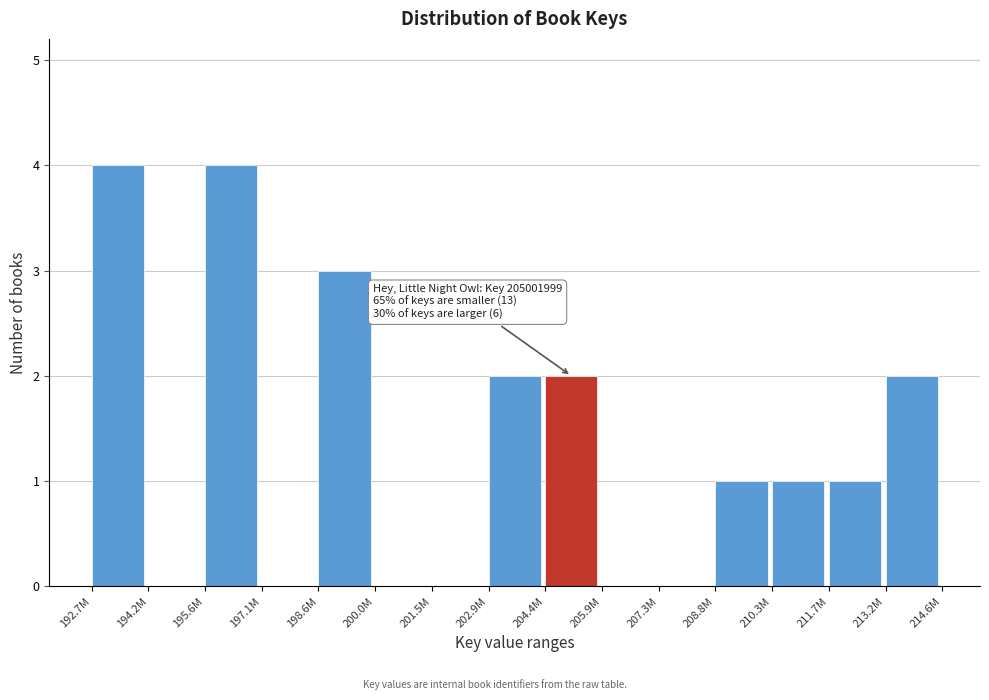

Reading left to right, what are all the values shown in this chart?

192.7M=4	194.2M=0	195.6M=4	197.1M=0	198.6M=3	200.0M=0	201.5M=0	202.9M=2	204.4M=2	205.9M=0	207.3M=0	208.8M=1	210.3M=1	211.7M=1	213.2M=2